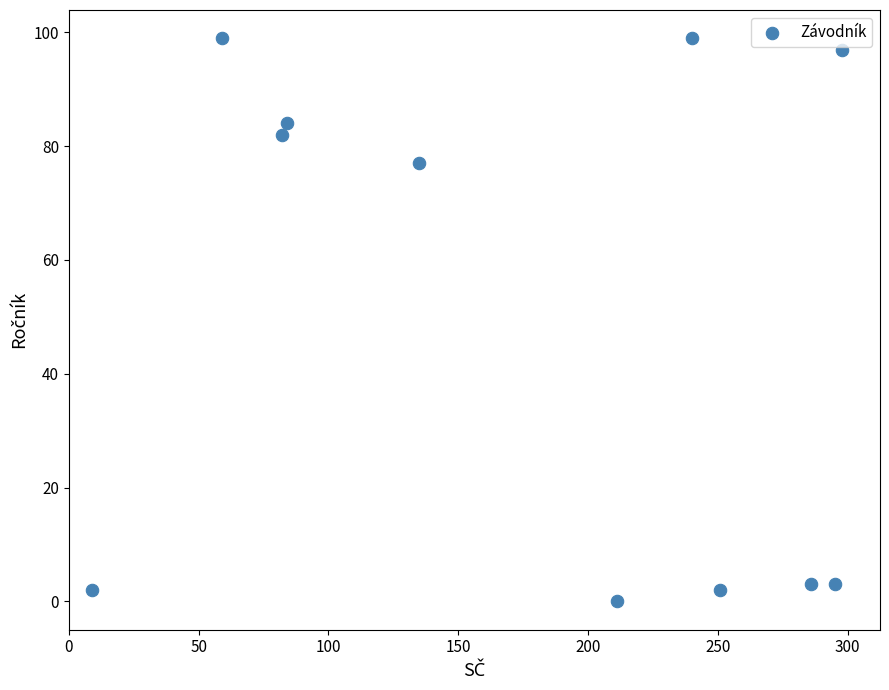

What Y value in the scatter plot is closest to 49?

77